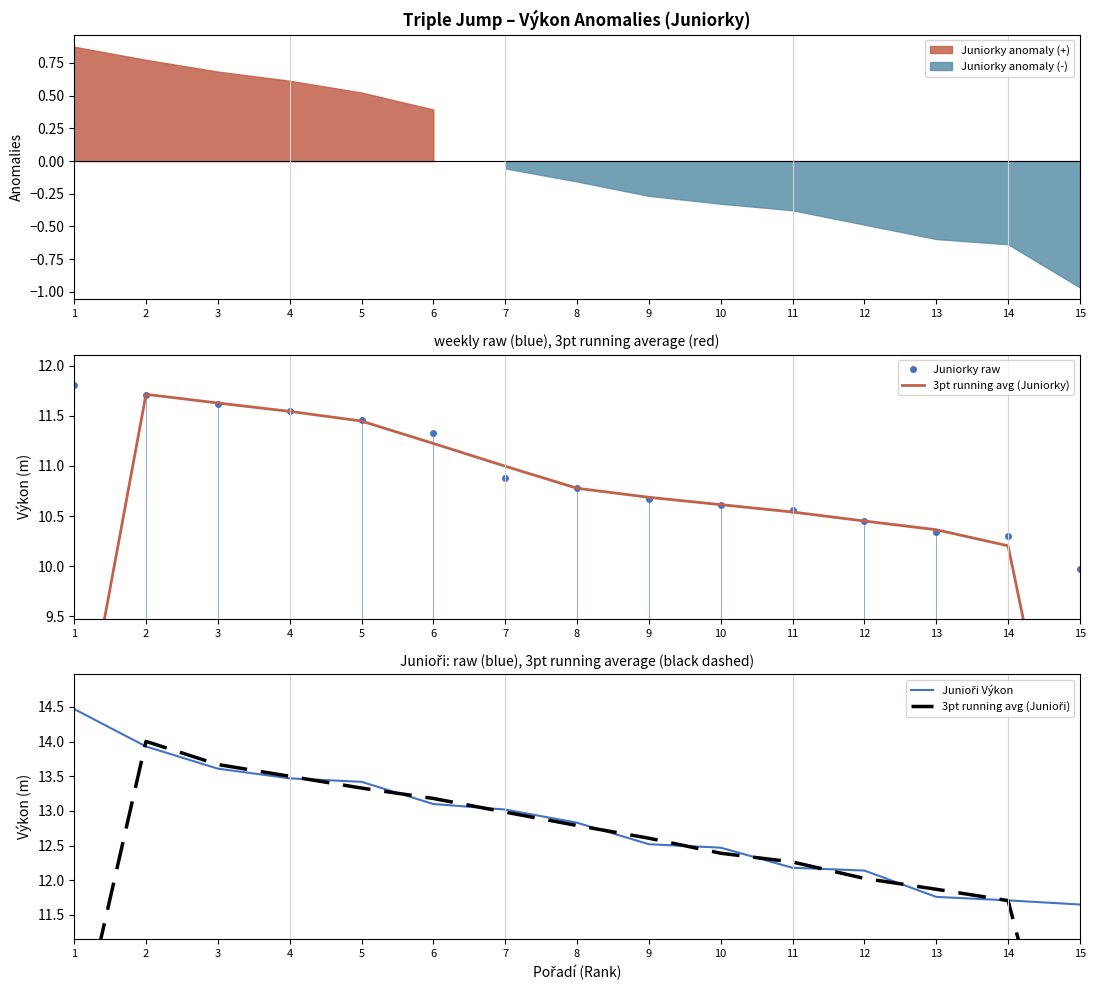

The value of Juniorky raw at 15 is 2.3. True or false?

False